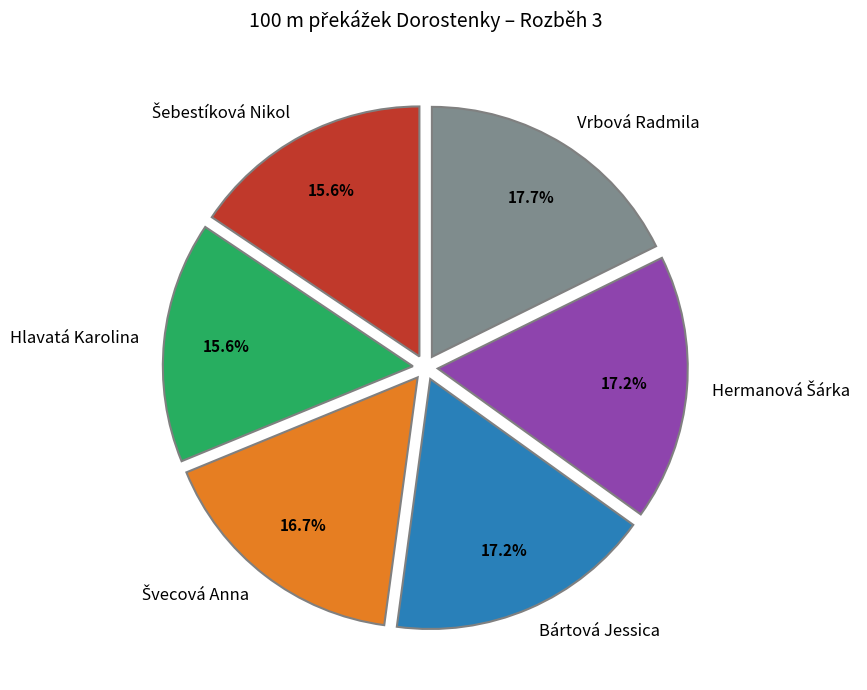

To the nearest percent, what is the average slice percentage?

17%